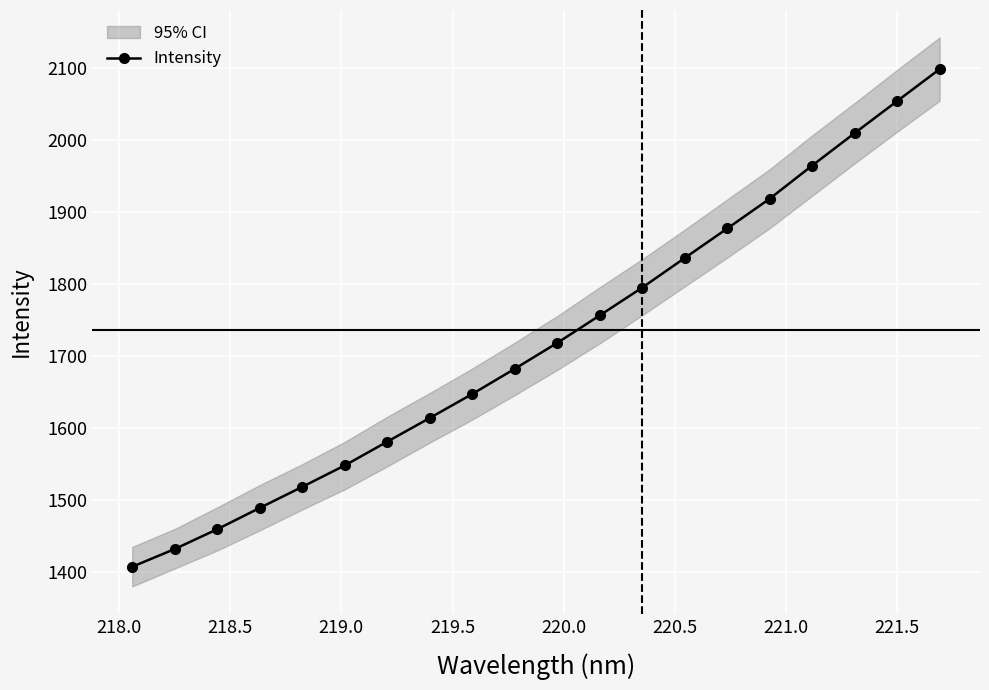

What is the difference between the maximum and second lowest values?

666.9